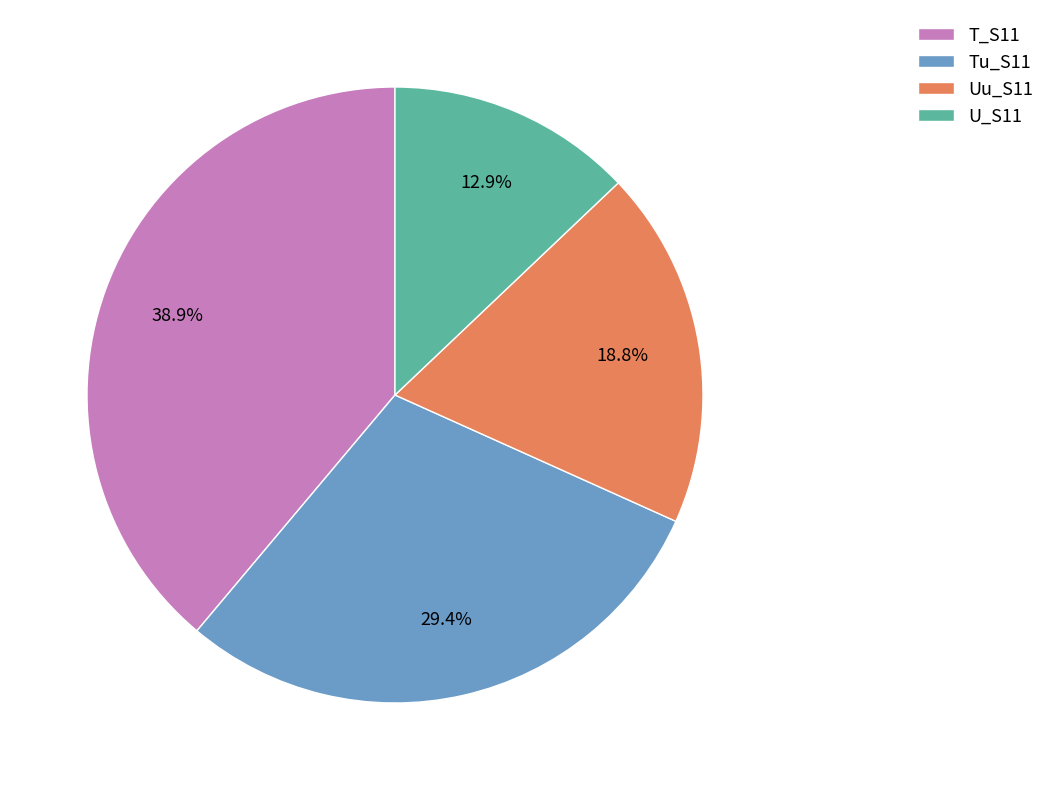

To the nearest percent, what is the difference between the largest and smallest slice percentages?

26%